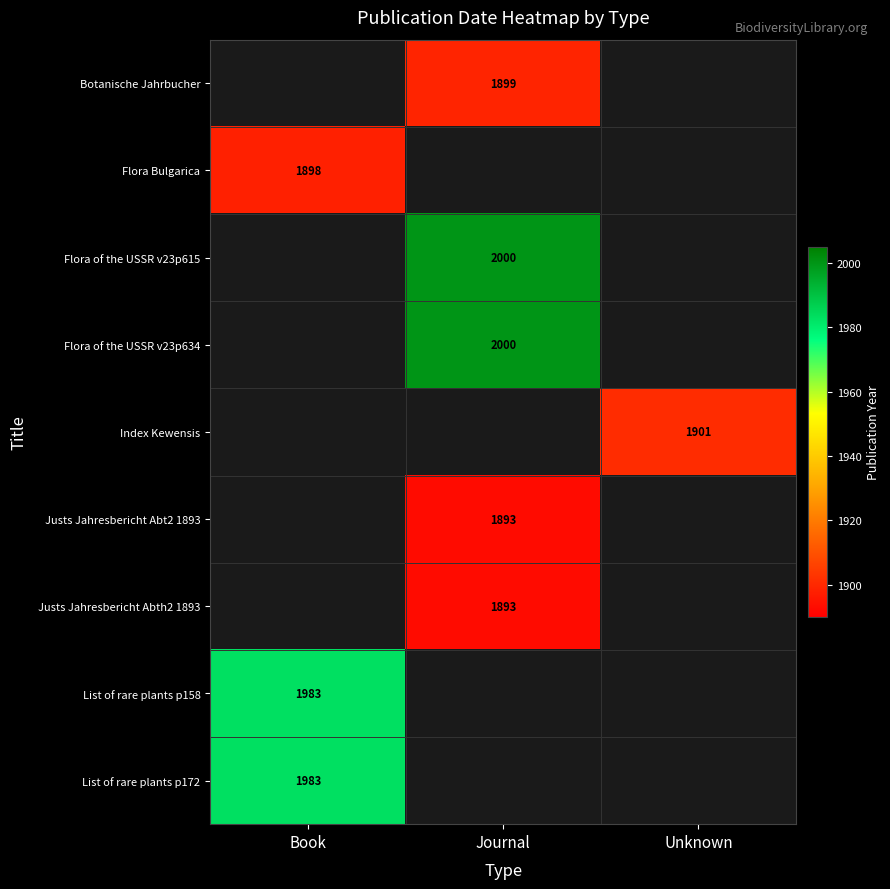

Is it true that Justs Jahresbericht Abt2 1893 equals 2754 at Journal?

False